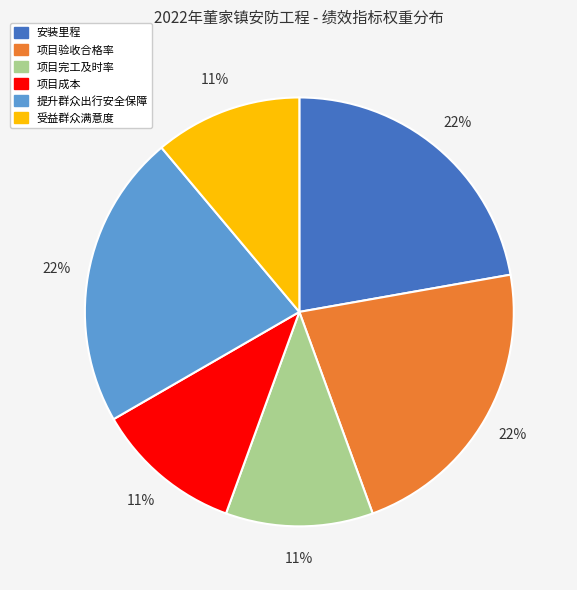

To the nearest percent, what portion does 项目验收合格率 represent?

22%